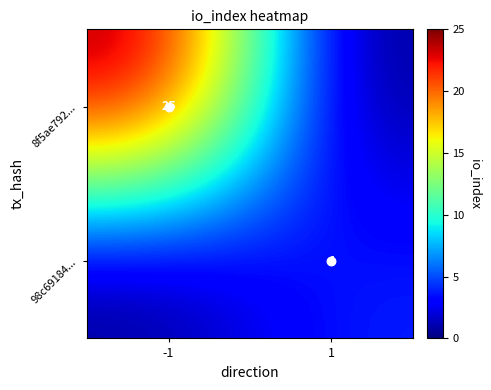

At how many categories does at least one series exceed 5?

1